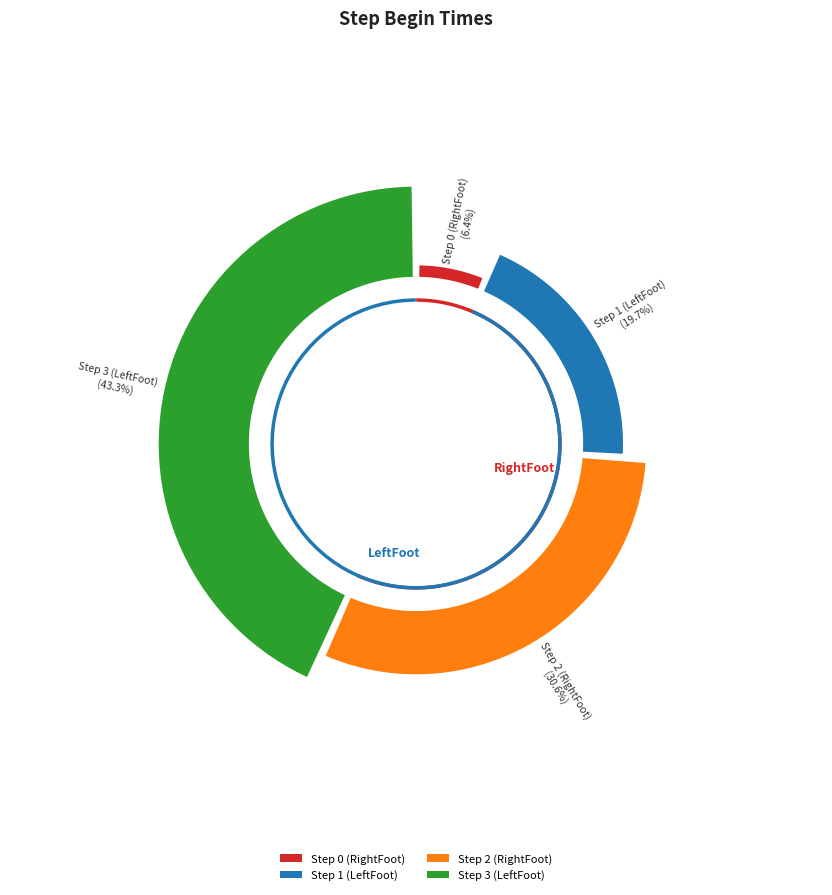

What percentage is the Step 3 (LeftFoot) slice, to the nearest percent?

43%